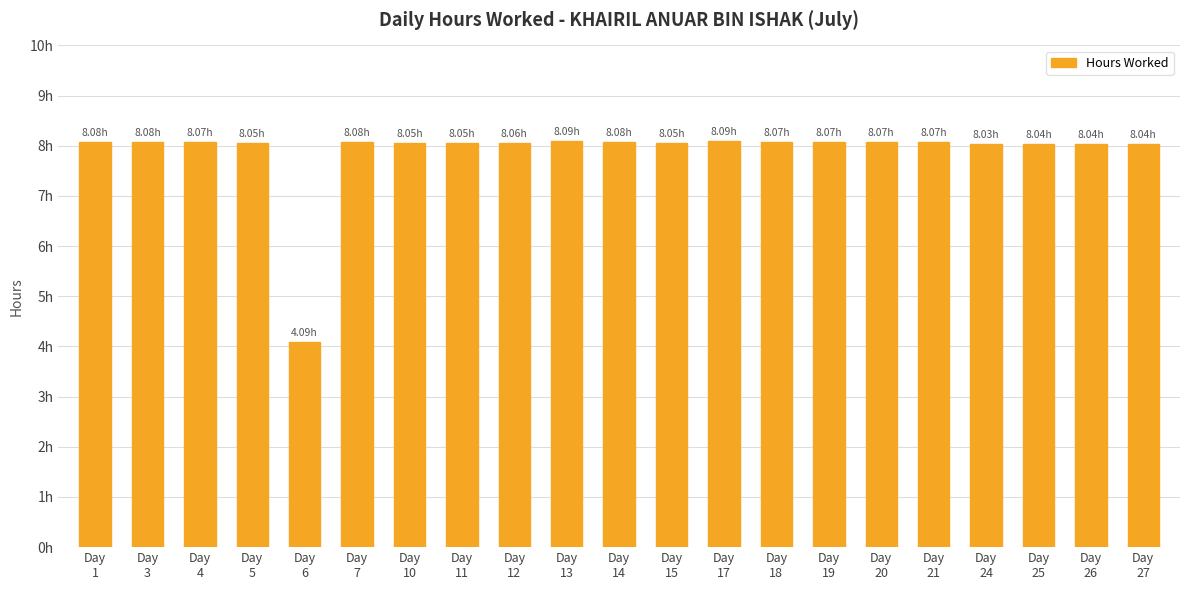

Rank the categories by value from highest to lowest.

Day
13, Day
17, Day
1, Day
3, Day
7, Day
14, Day
4, Day
18, Day
19, Day
20, Day
21, Day
12, Day
5, Day
10, Day
11, Day
15, Day
25, Day
26, Day
27, Day
24, Day
6